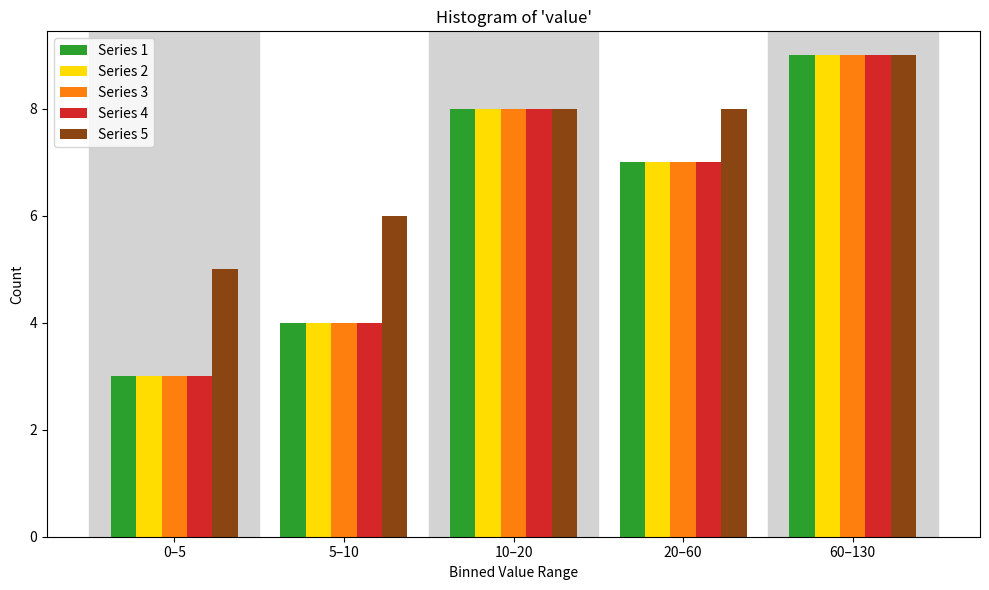

Reading right to left, list all the values displayed in this chart.

Series 1: 9	7	8	4	3
Series 2: 9	7	8	4	3
Series 3: 9	7	8	4	3
Series 4: 9	7	8	4	3
Series 5: 9	8	8	6	5